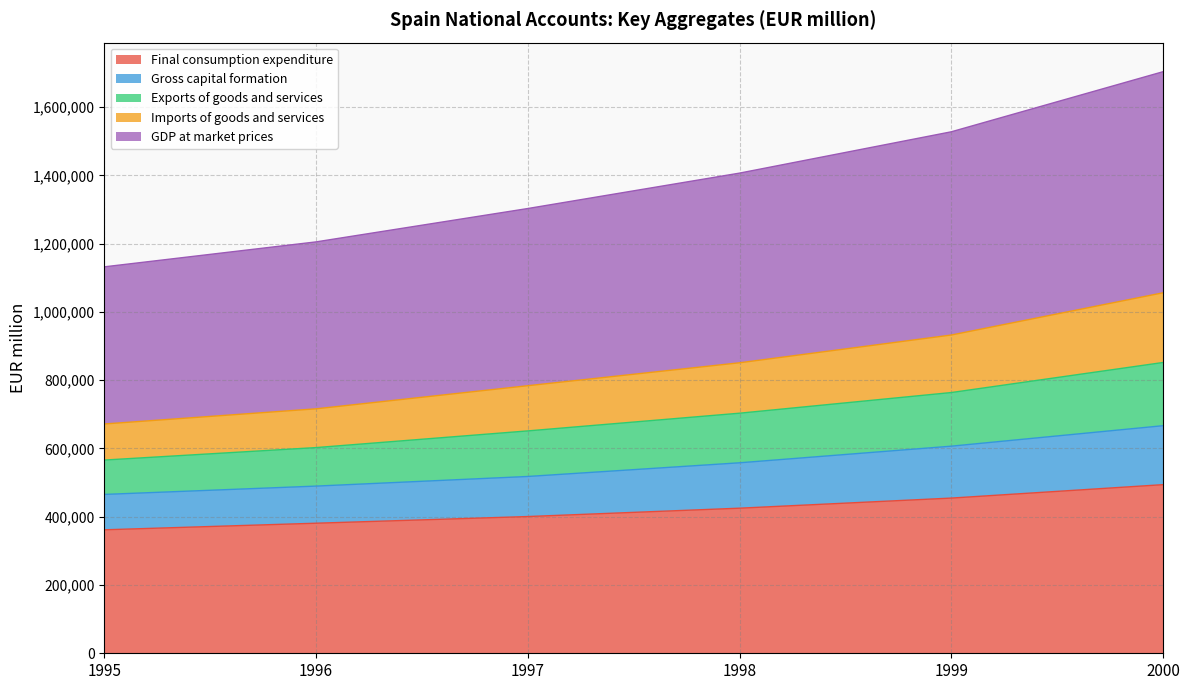

The Final consumption expenditure series shows 596358 at 1997. True or false?

False